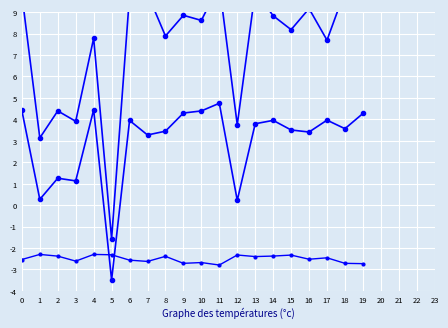

The SL6_kod series shows 13.3 at 13. True or false?

False